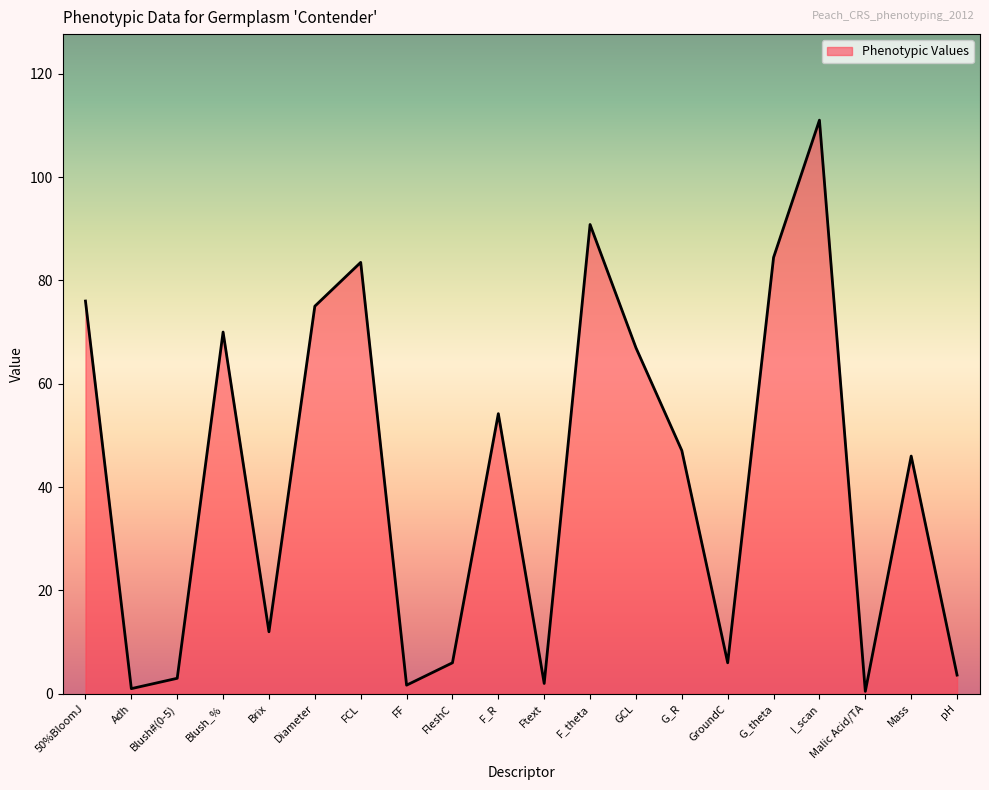

What is the maximum value shown in the chart?

111.0